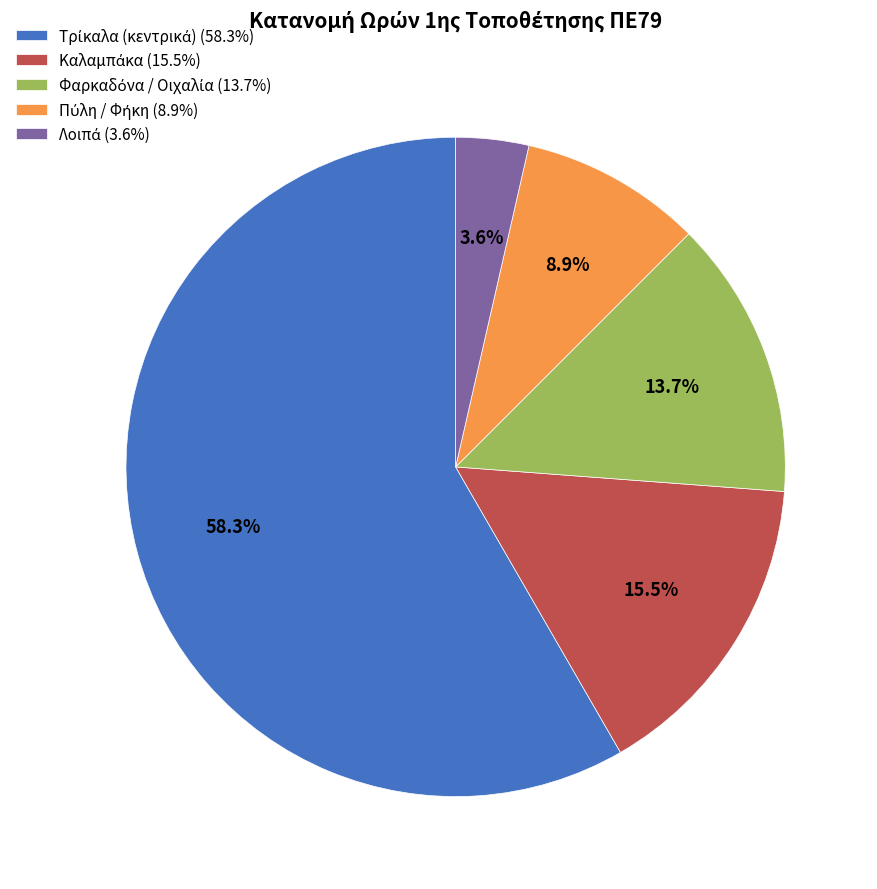

Is there a majority slice in this chart?

Yes